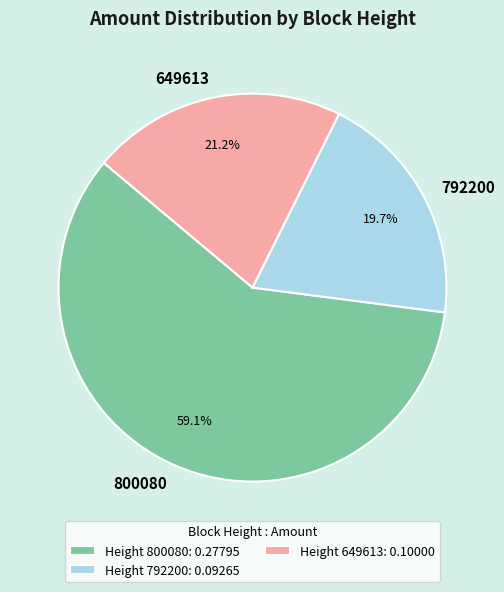

To the nearest percent, what is the combined percentage of 792200 and 800080?

79%